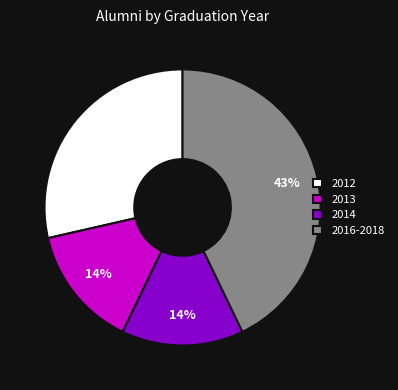

What percentage is the 2012 slice, to the nearest percent?

29%